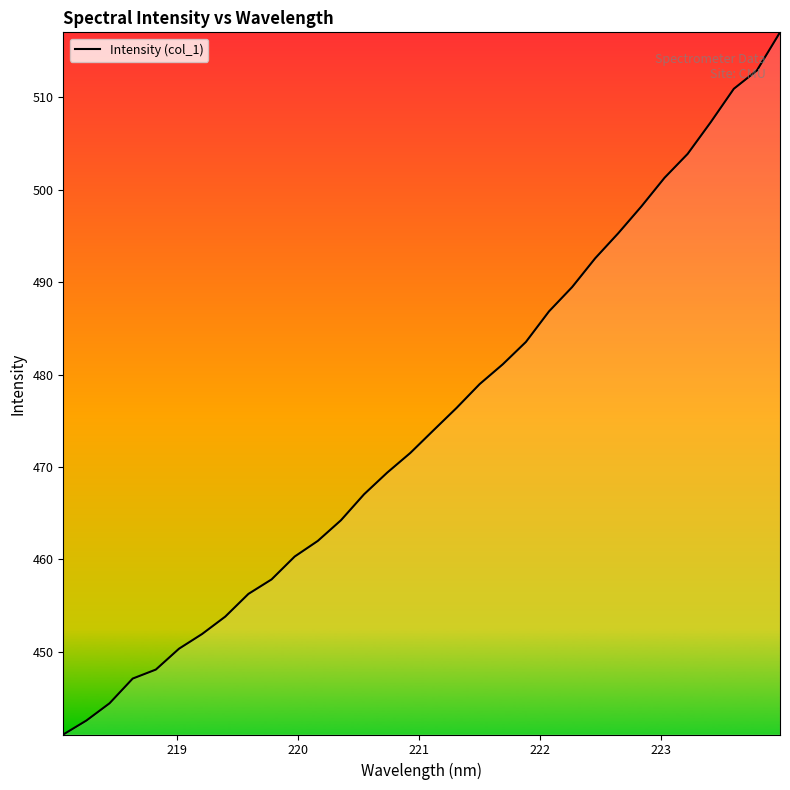

What is the difference between the maximum and minimum values?

76.0